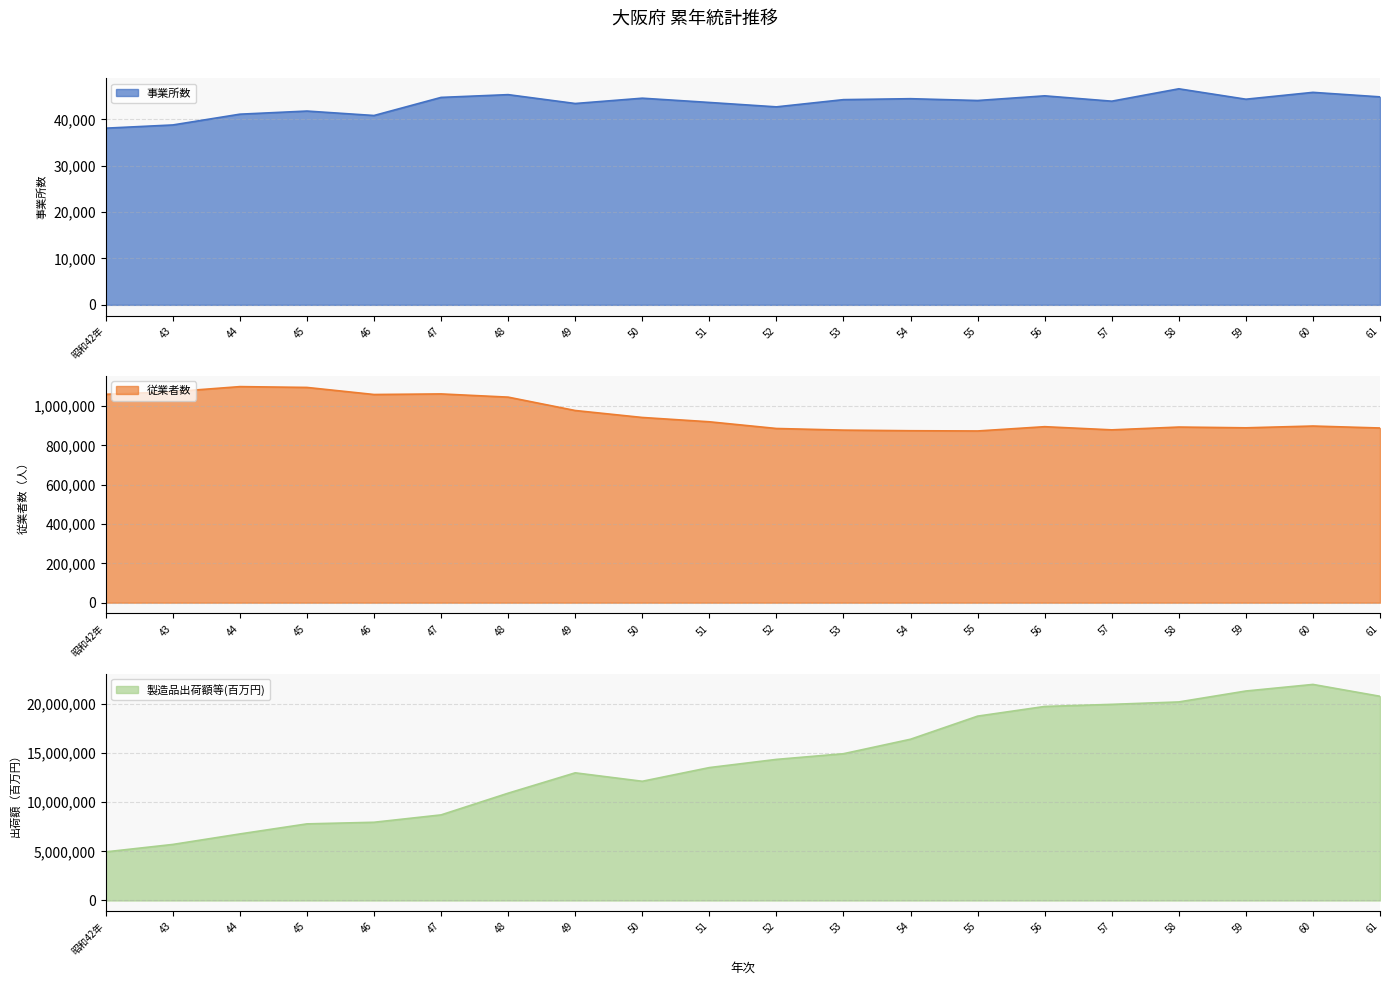

What is the sum of the 製造品出荷額等(百万円) values at 43 and 47?

14420166